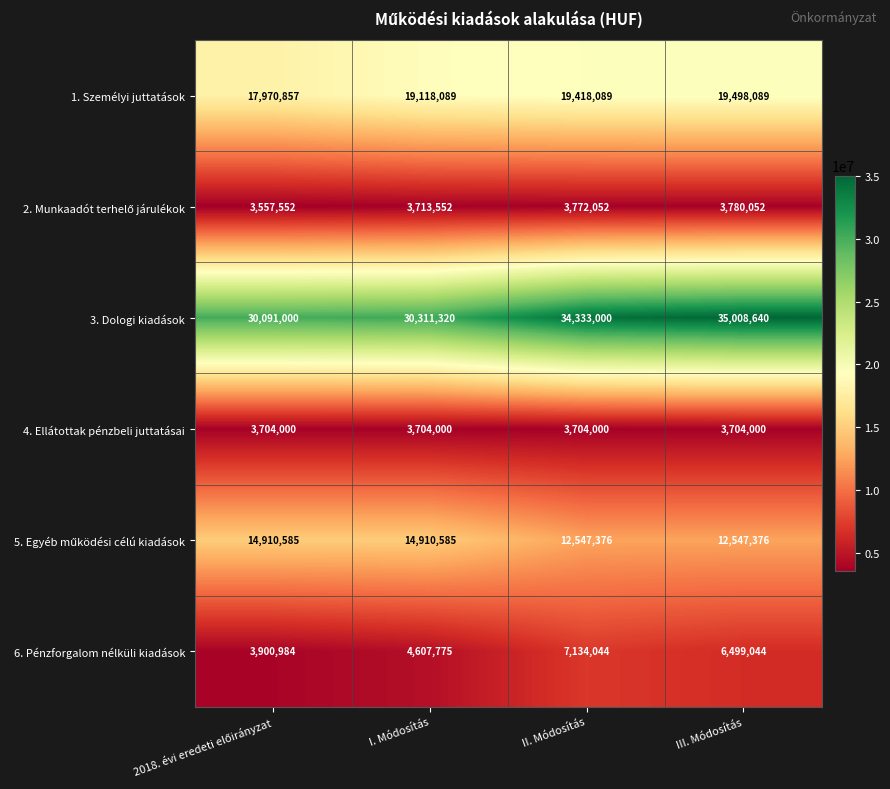

The value of 1. Személyi juttatások at I. Módosítás is 19118089. True or false?

True